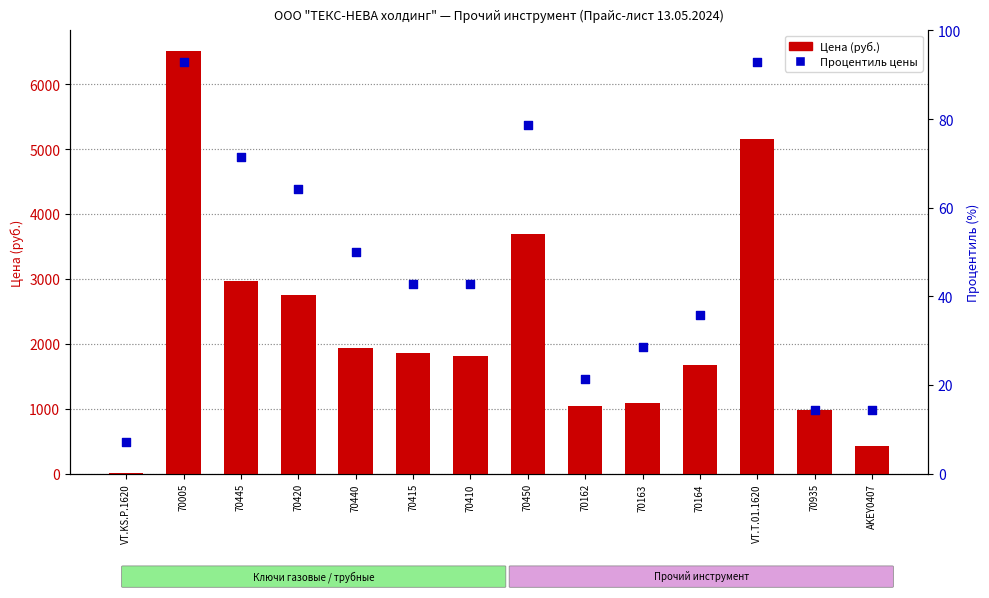

Which series reaches the minimum Y coordinate?

Цена (руб.)